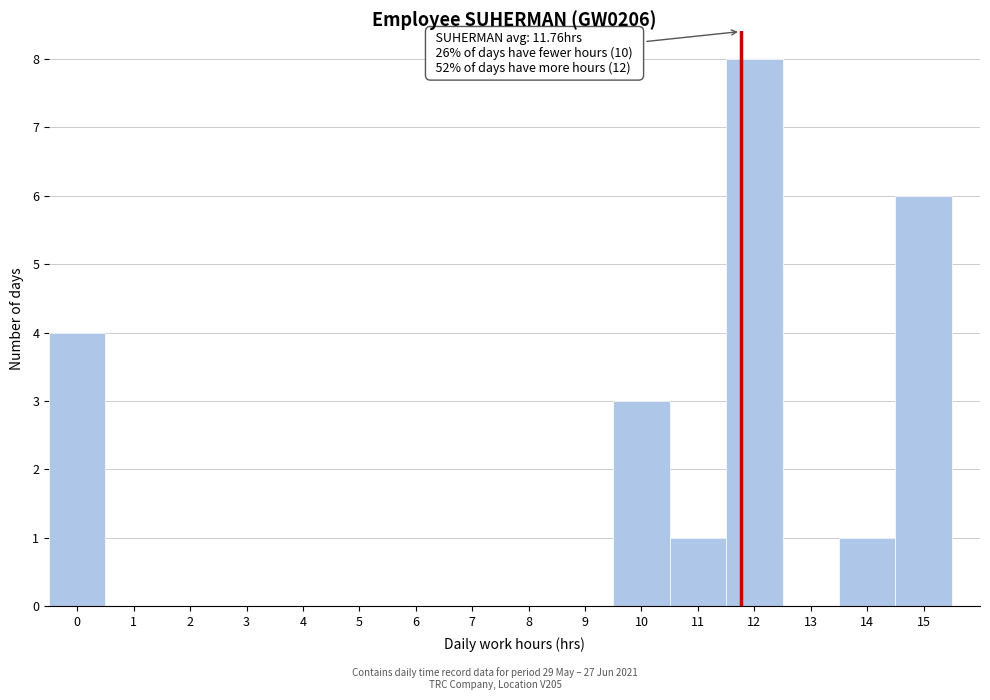

Which range on the x-axis has the tallest bar?

11.5 to 12.5